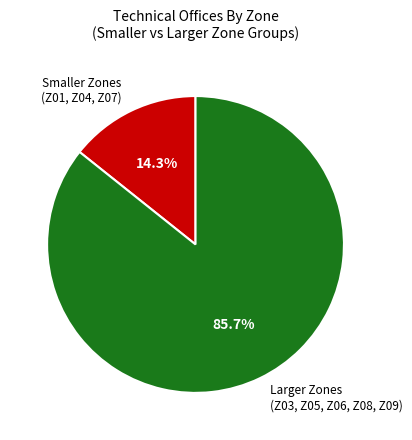

Approximately how many times larger is the value at Larger Zones (Z03, Z05, Z06, Z08, Z09) compared to Smaller Zones (Z01, Z04, Z07)?

6.0